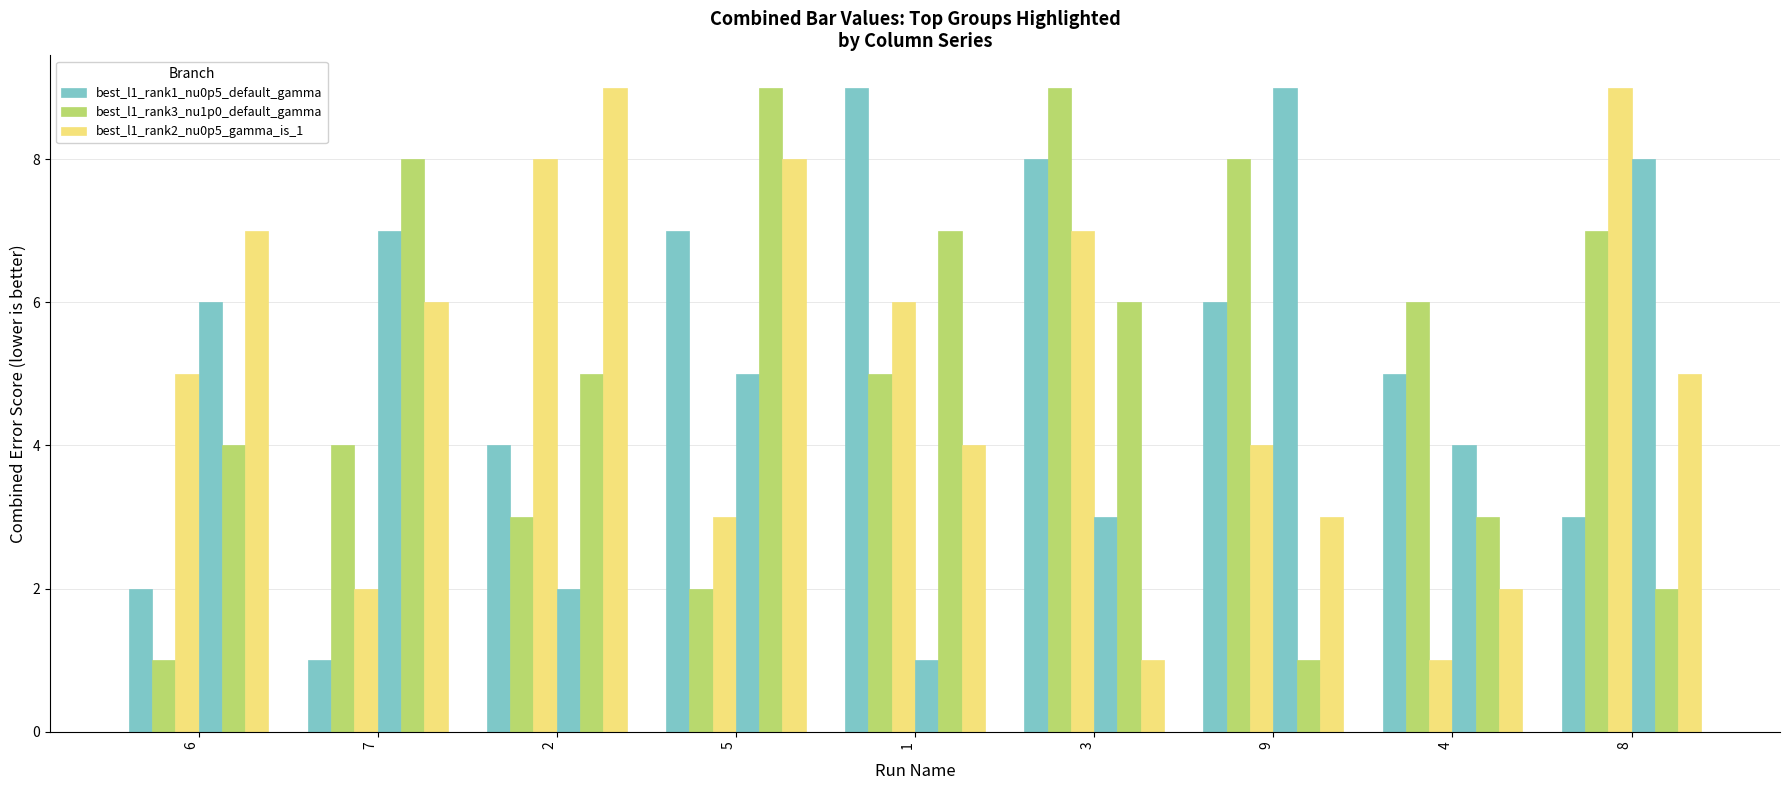

The best_l1_rank2_nu0p5_gamma_is_1 series shows 4 at 9. True or false?

True